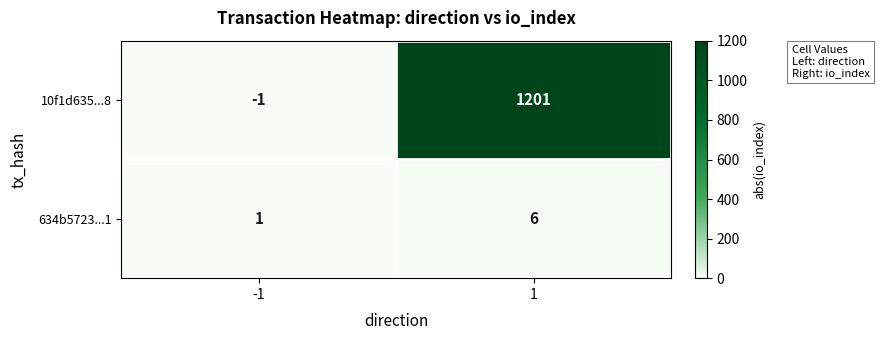

At how many categories does at least one series exceed 649?

1